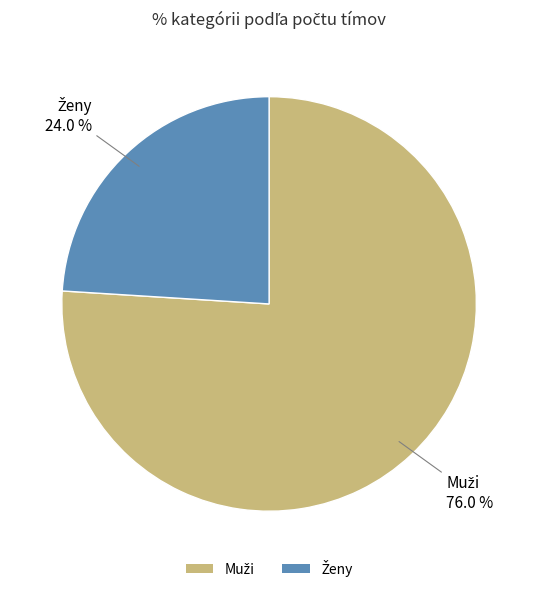

Is there a majority slice in this chart?

Yes